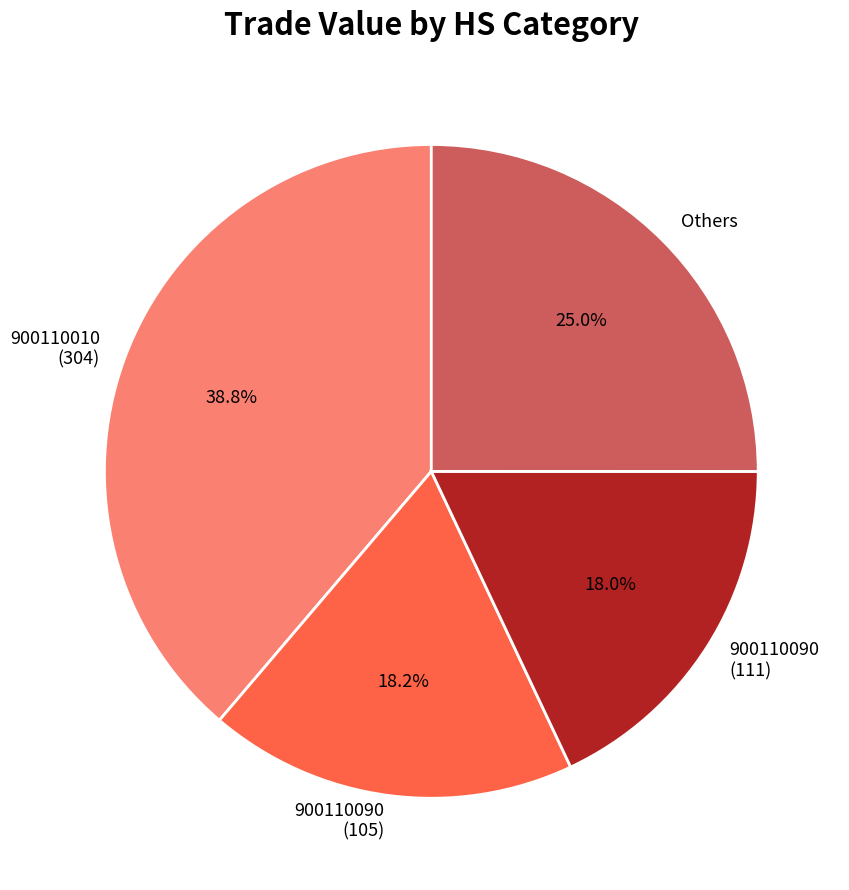

Is there any slice that represents more than half of the pie?

No